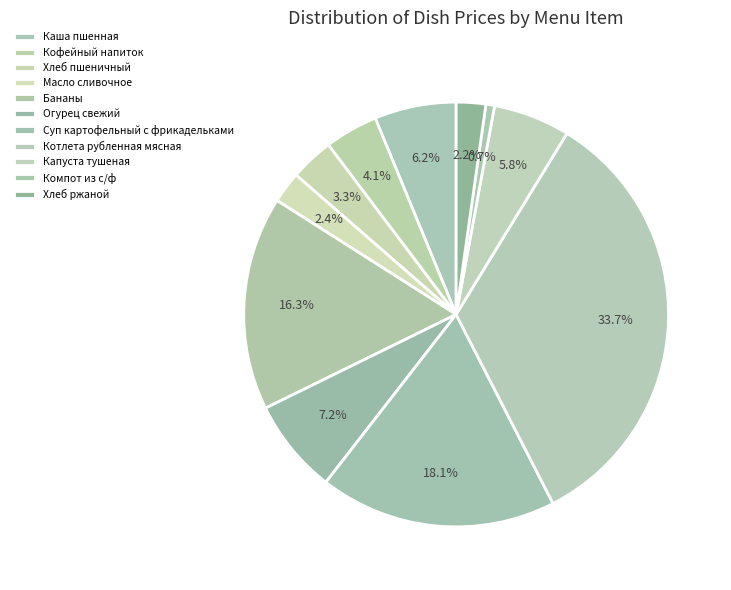

Count the number of slices in the pie.

11